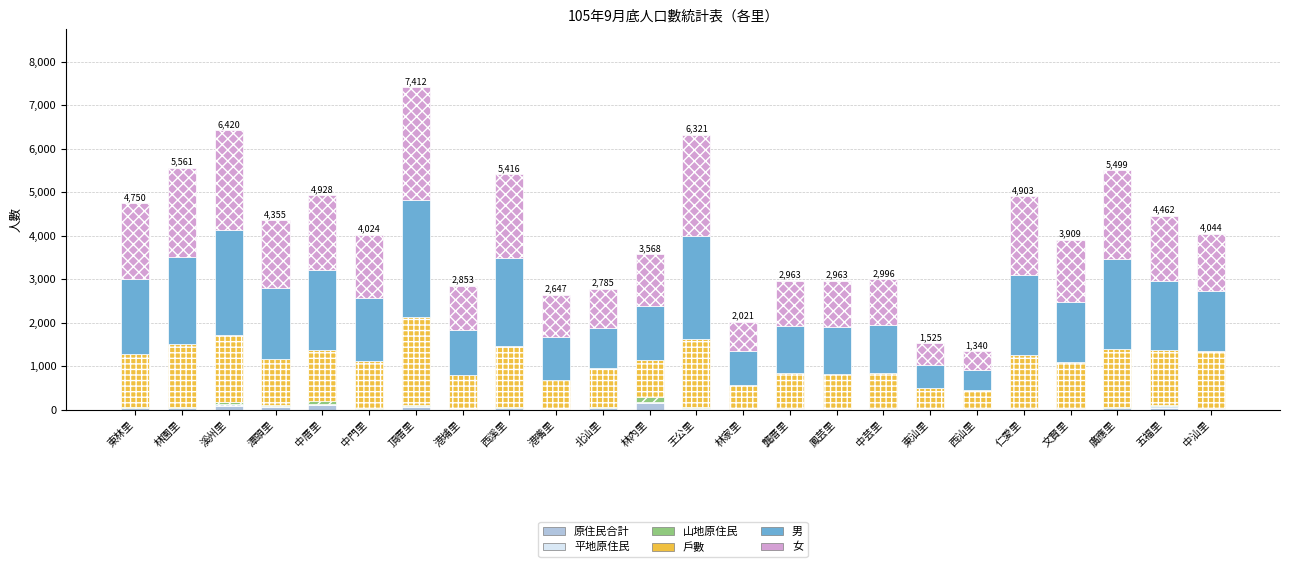

Which series has the largest range (max minus min)?

男